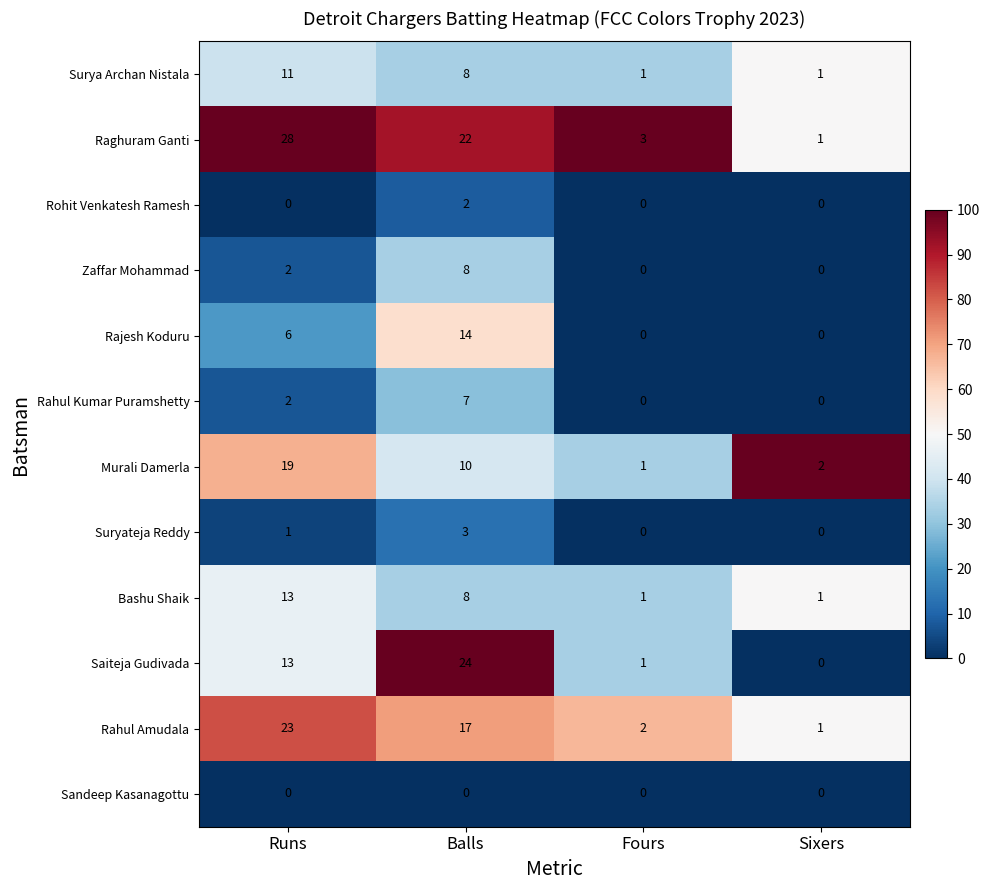

How many series are shown in this chart?

12